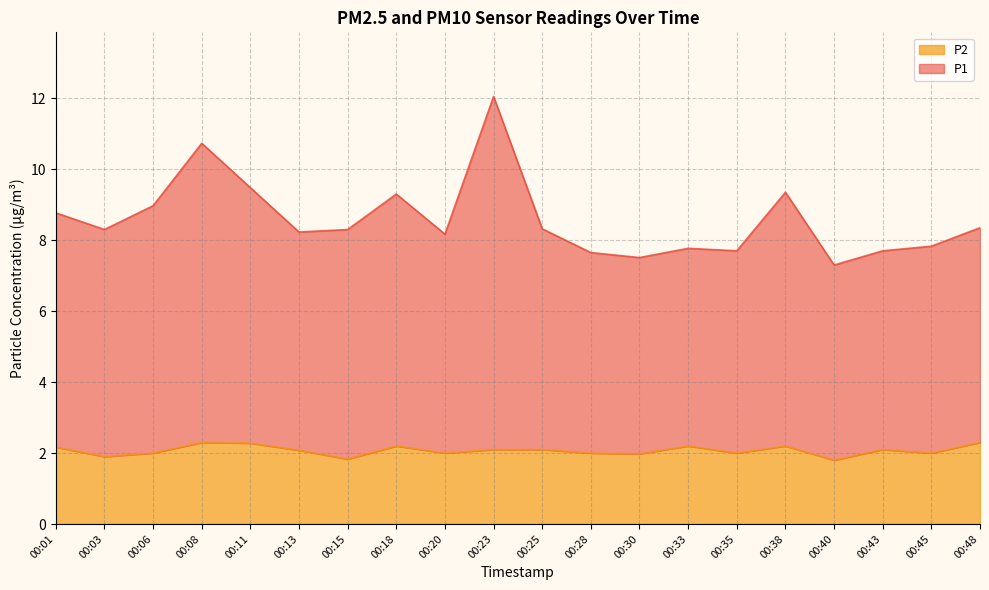

What is the greatest value displayed?

12.0